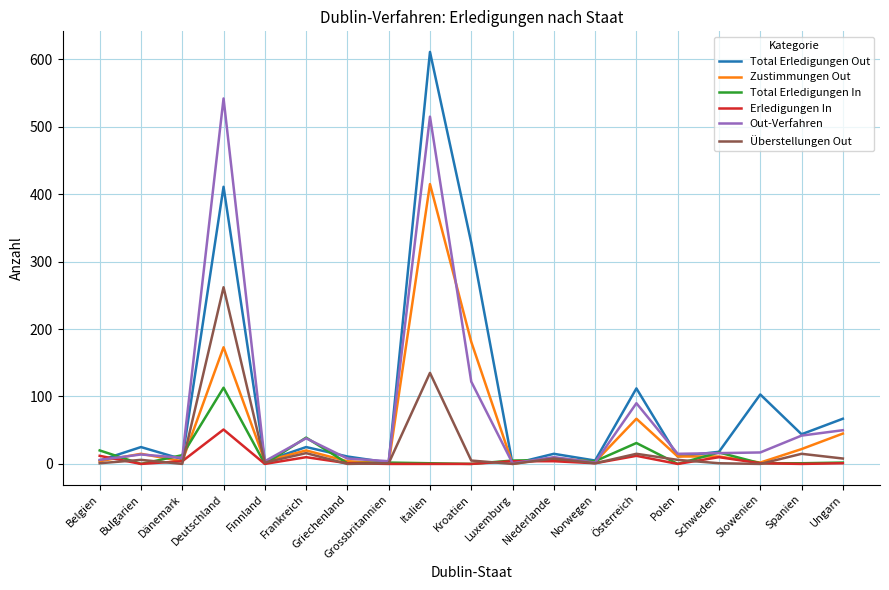

What are all the series names shown in the legend?

Total Erledigungen Out, Zustimmungen Out, Total Erledigungen In, Erledigungen In, Out-Verfahren, Überstellungen Out